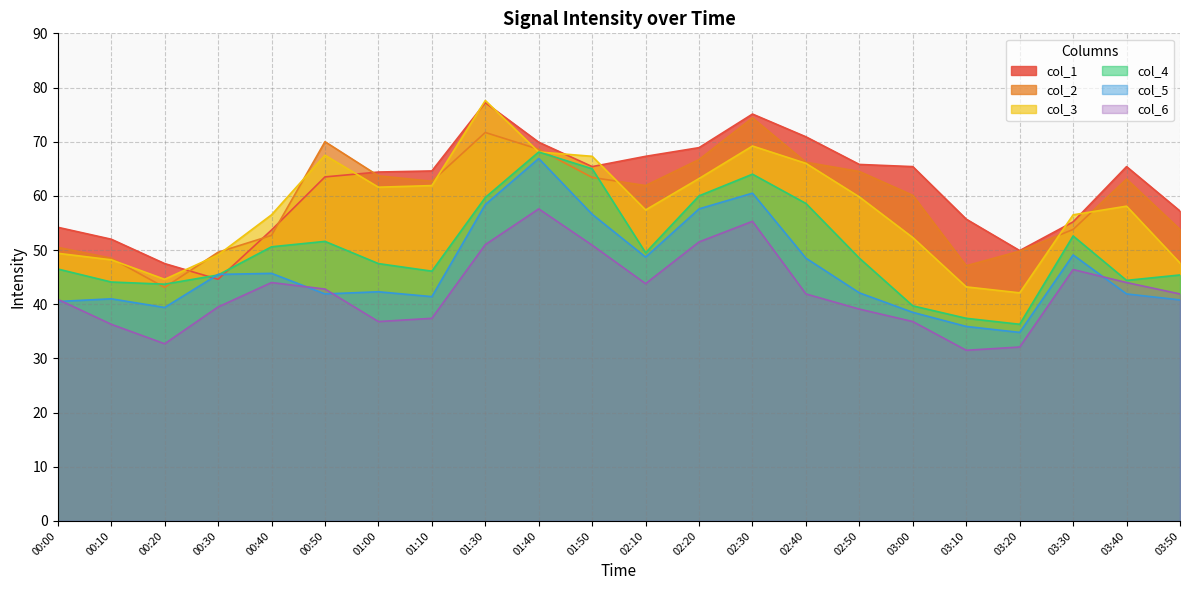

At which category is the sum across all series the highest?

01:40